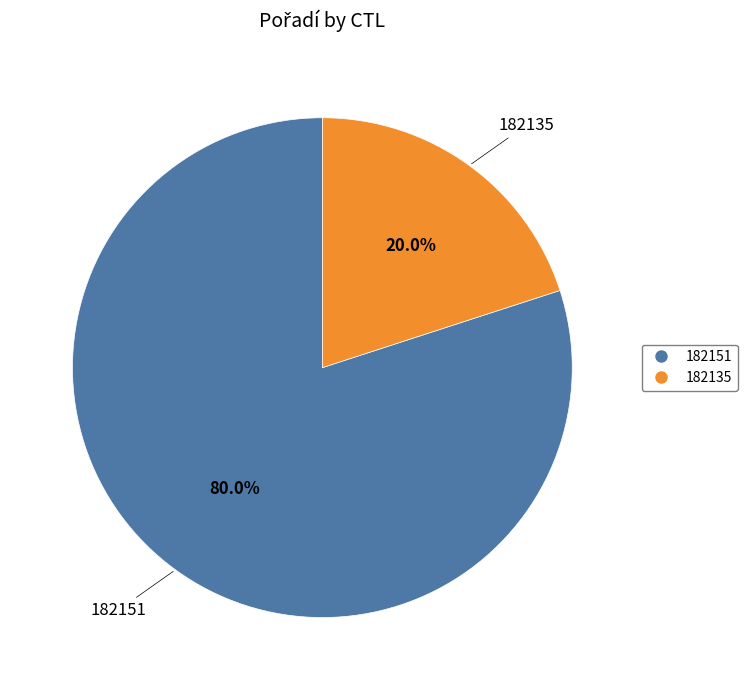

Which has a higher value, 182135 or 182151?

182151